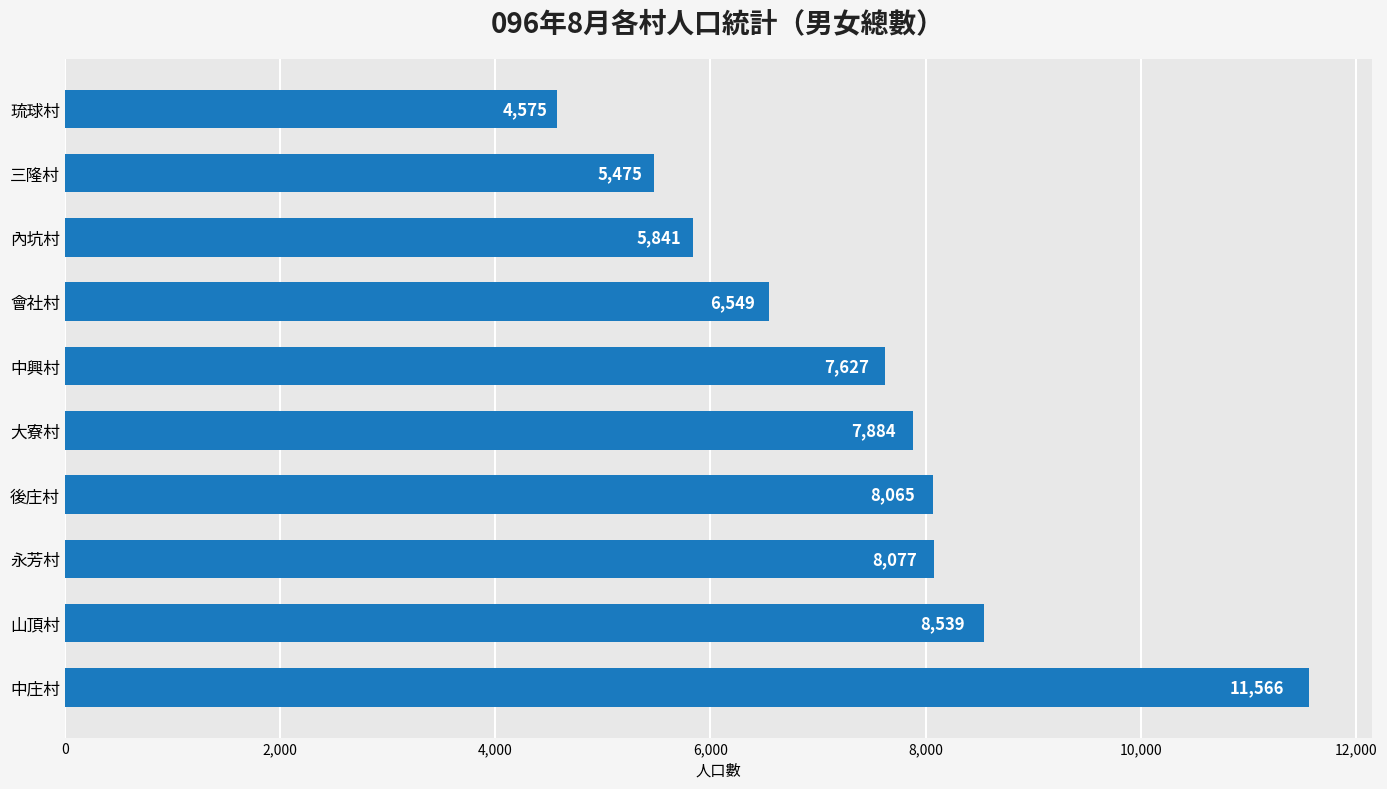

True or false: the data shows 1591 at 中興村.

False